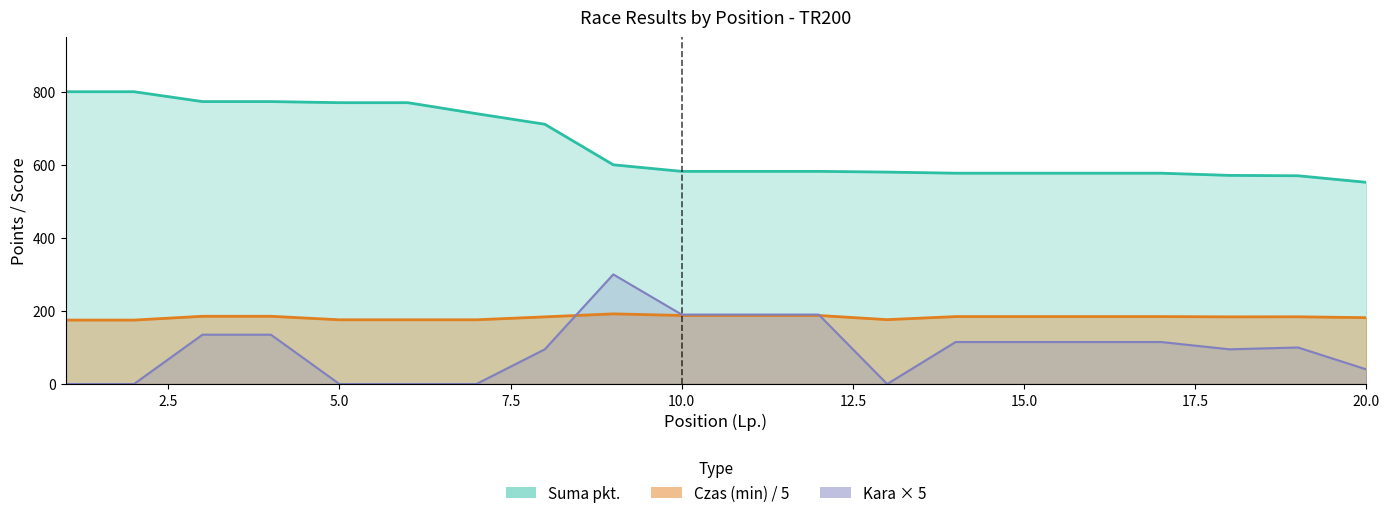

What is the highest value of the Czas (min) series?

192.0